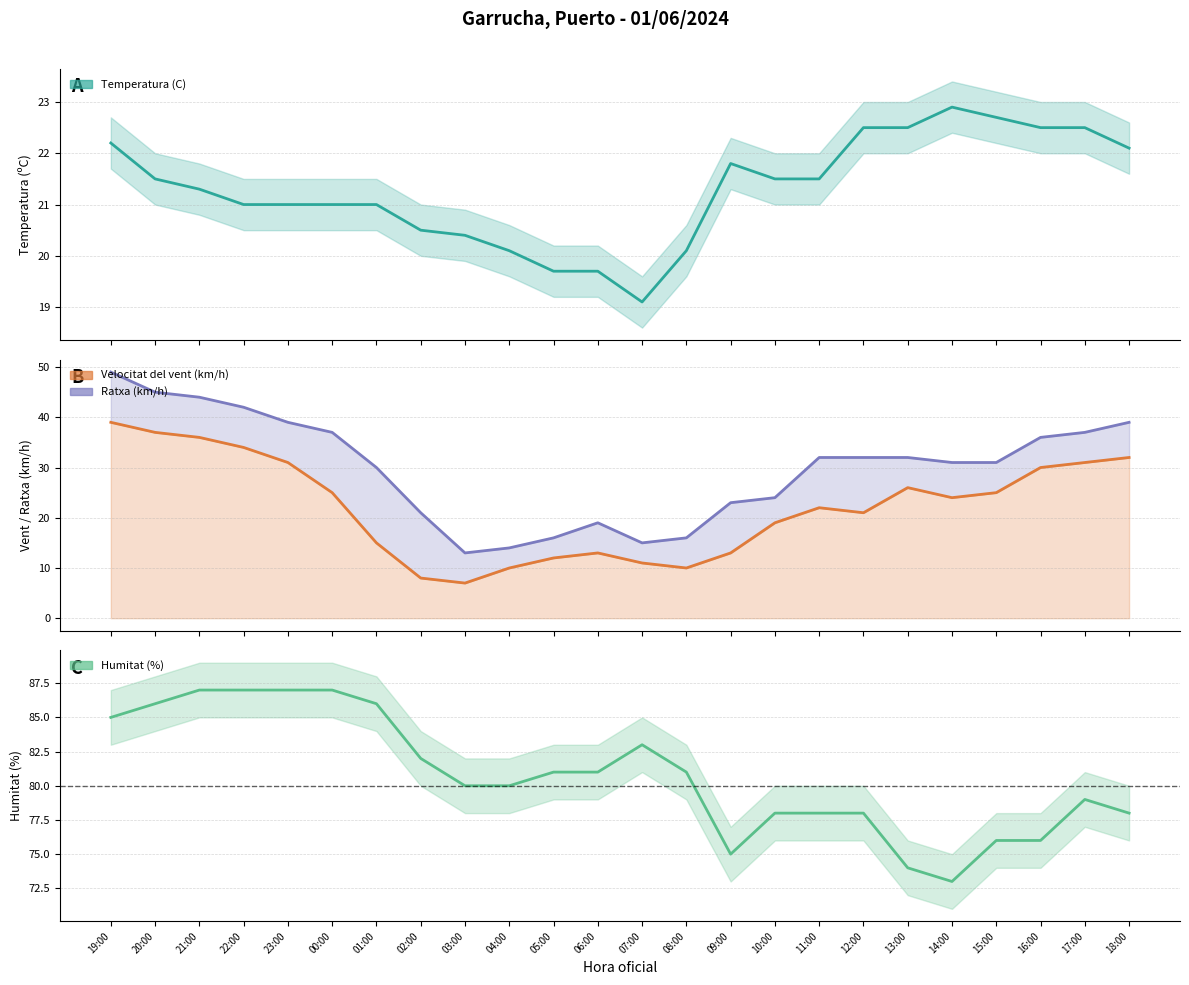

How many lines are shown in the chart?

4